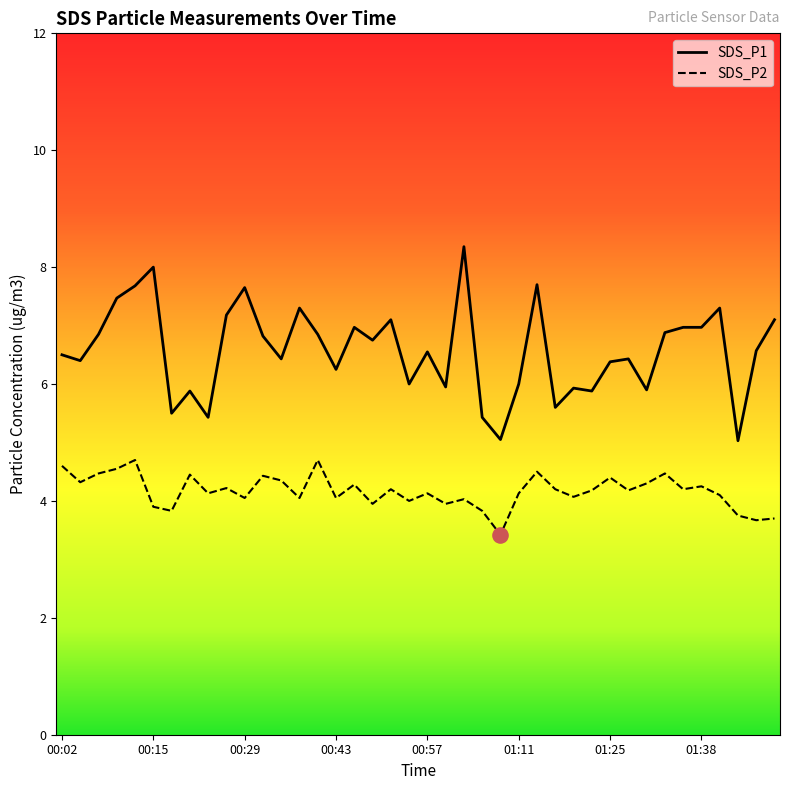

At how many categories does at least one series exceed 6?

27